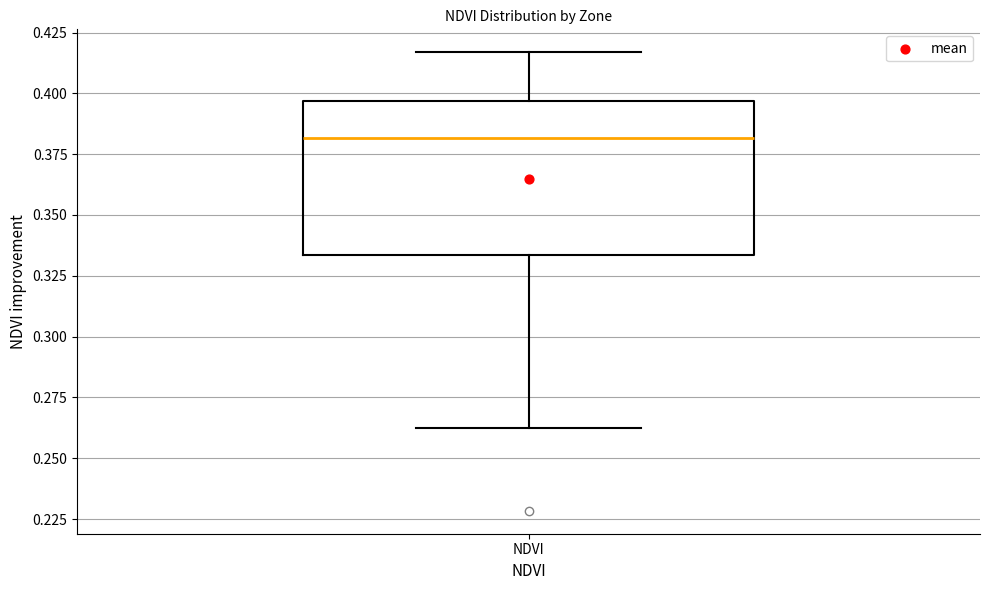

Transcribe this box plot: give where the median line is, the range the box spans, and where the two whiskers end, as read against the y-axis. The values are not printed on the chart, so give them approximately, as read against the axis.

median 0.380, box 0.335 to 0.395, whiskers 0.265 to 0.415